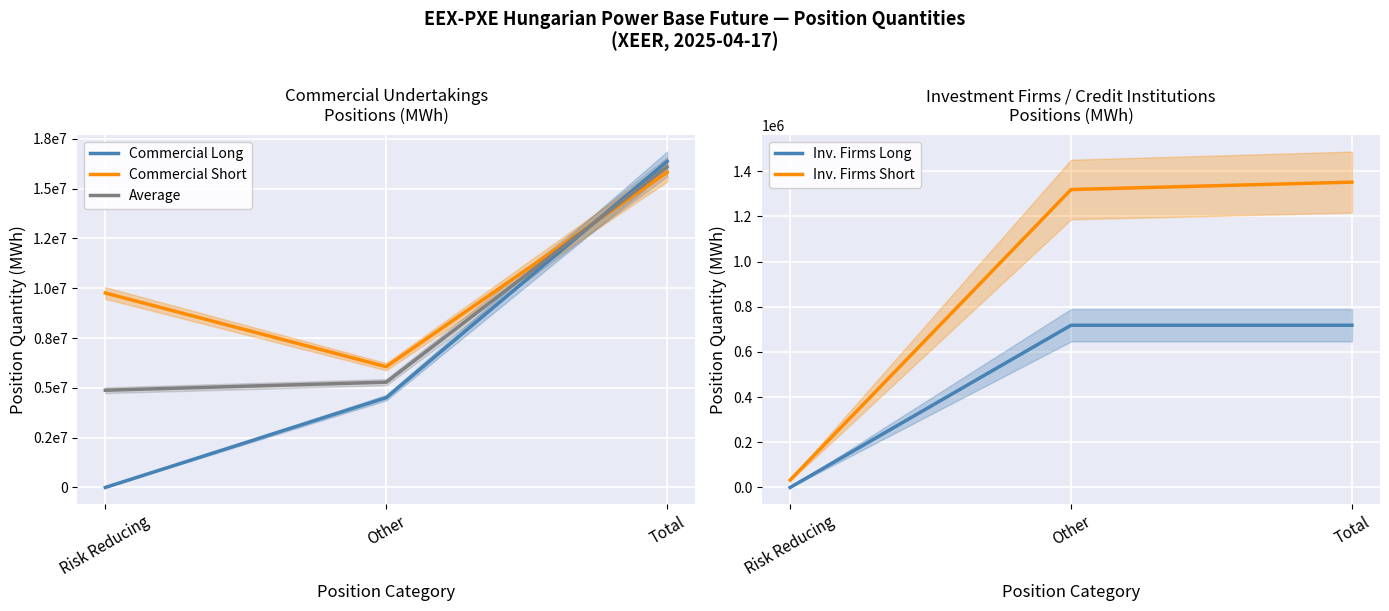

List the labels in order of Commercial Short value, smallest first.

Other, Risk Reducing, Total